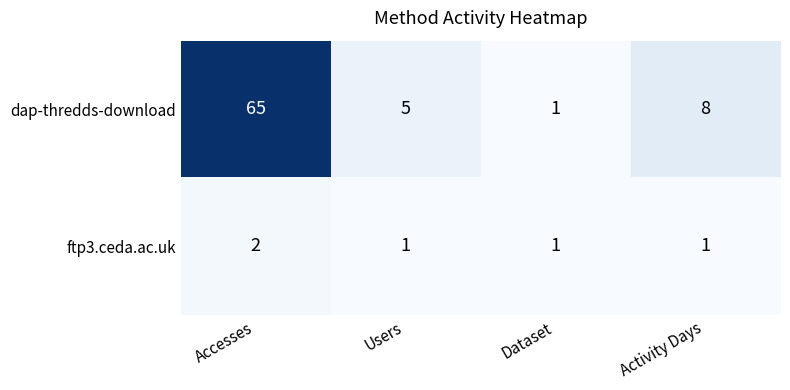

The dap-thredds-download series shows 65 at Accesses. True or false?

True